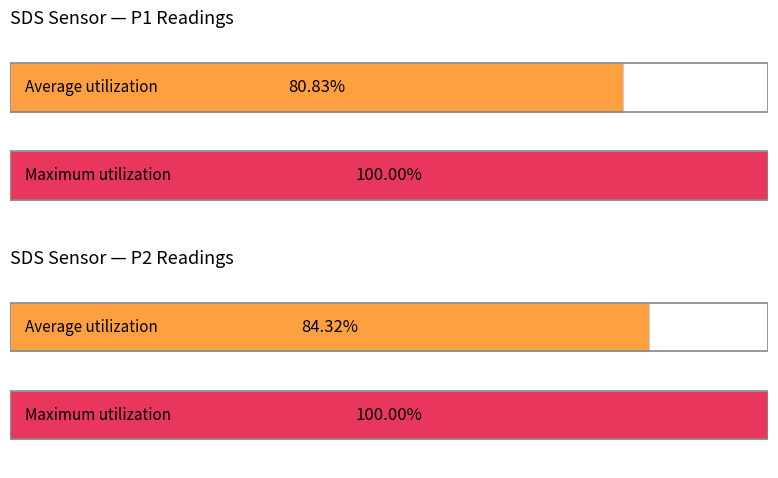

What is the difference between the highest and lowest values at 82?

3.2